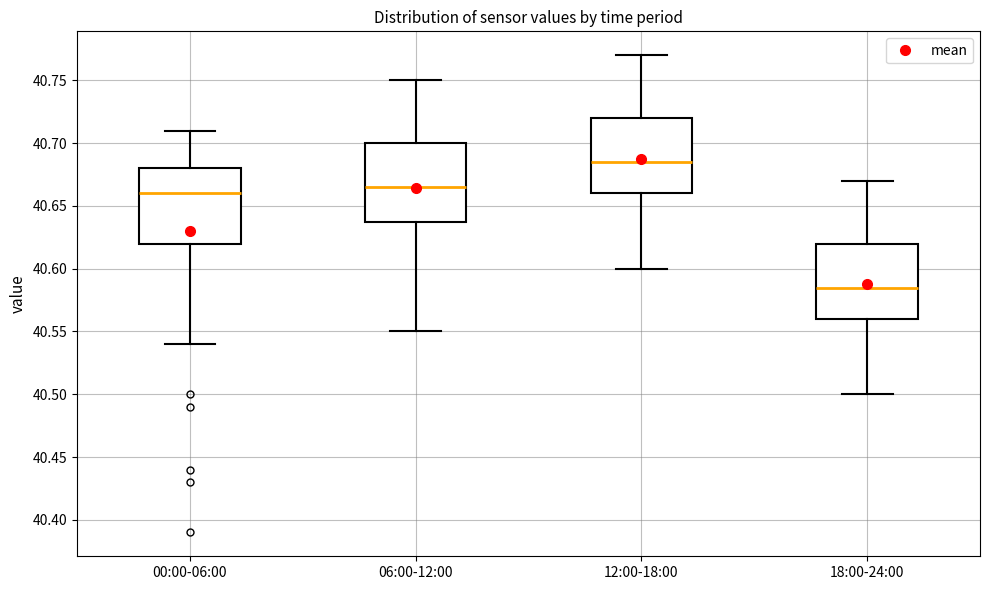

Which box has the highest median line?

12:00-18:00